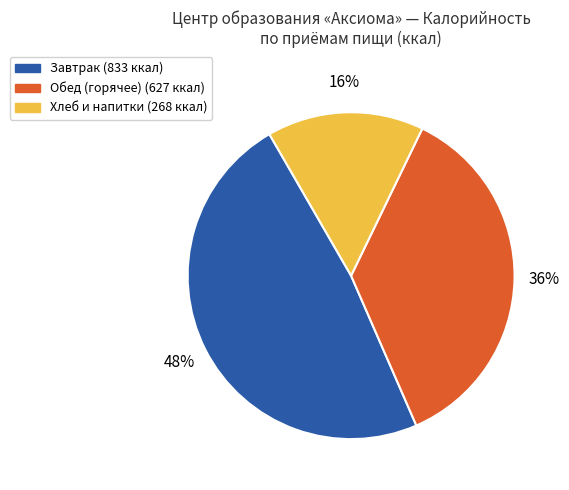

How many segments does this pie chart have?

3